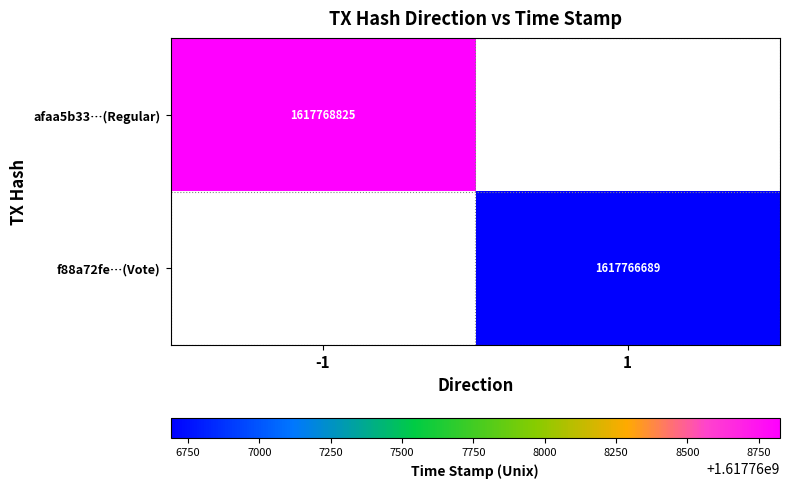

True or false: f88a72fe…(Vote) has a value of 382783043 at 1.

False